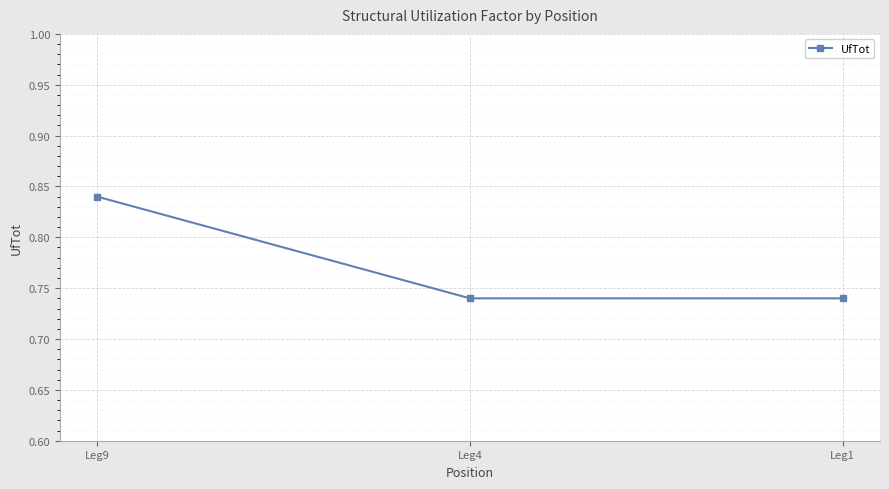

Is it true that the value at Leg9 is 1.1?

False